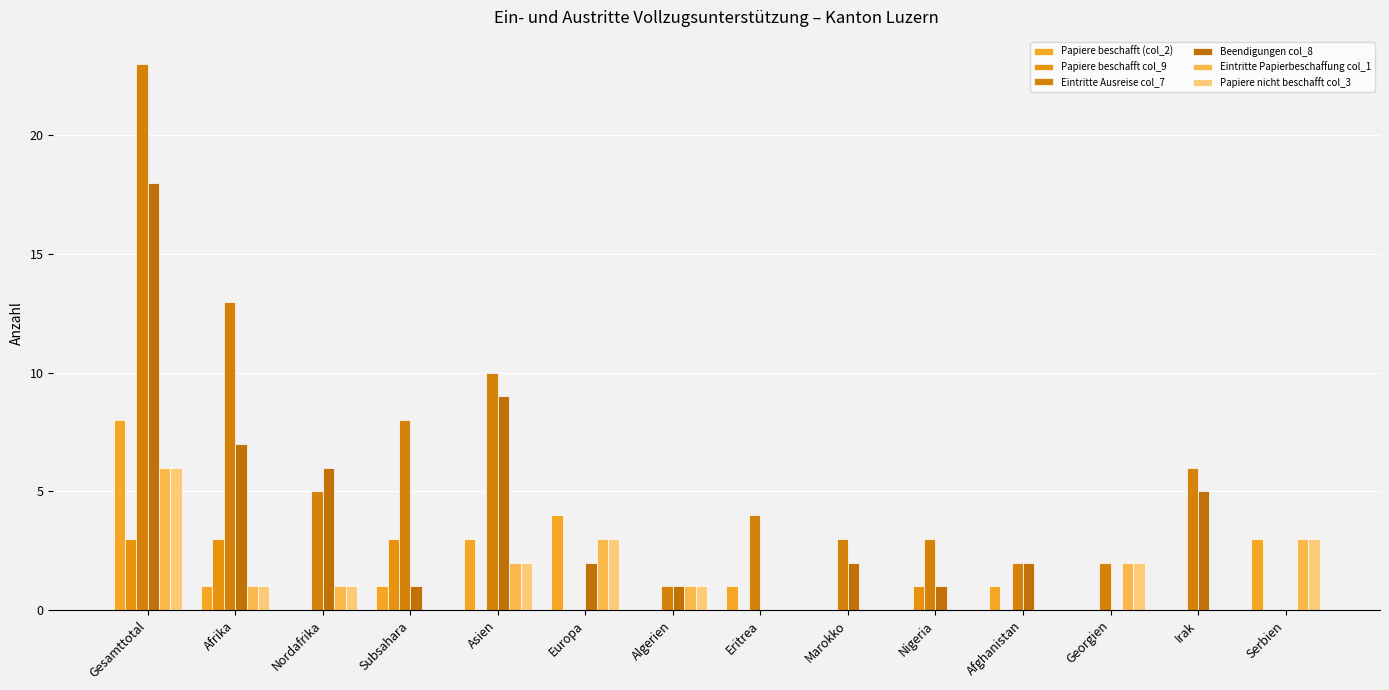

At which category is the sum across all series the highest?

Gesamttotal